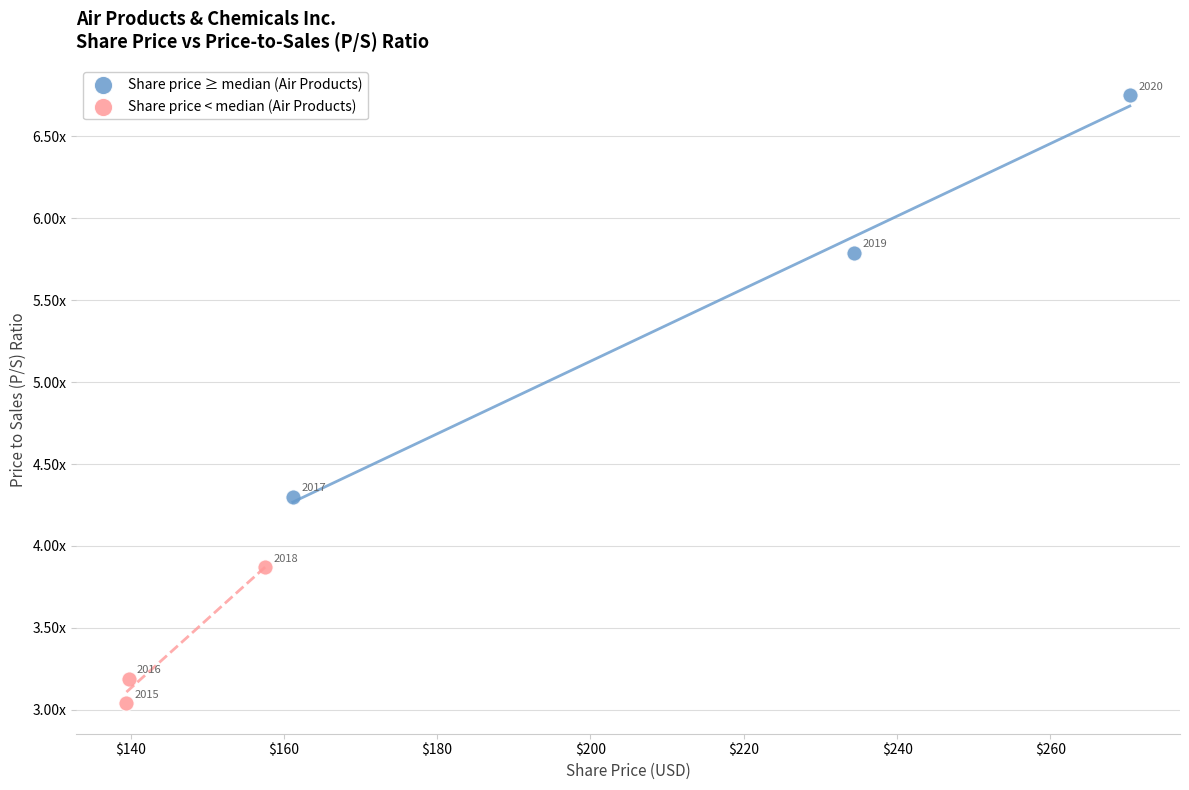

Which series reaches the maximum Y coordinate?

Share price ≥ median (Air Products)